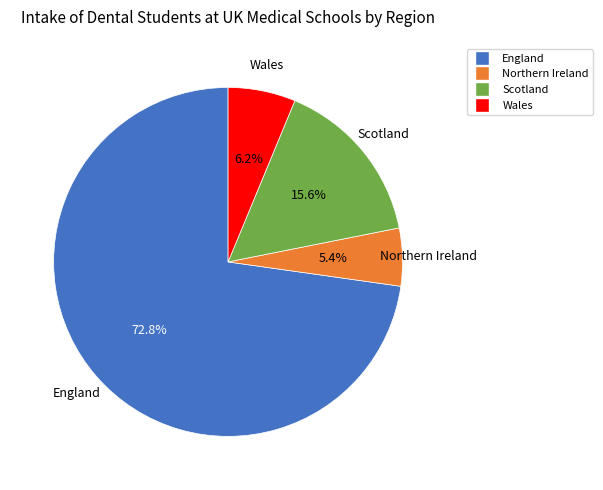

Which slice is the largest?

England